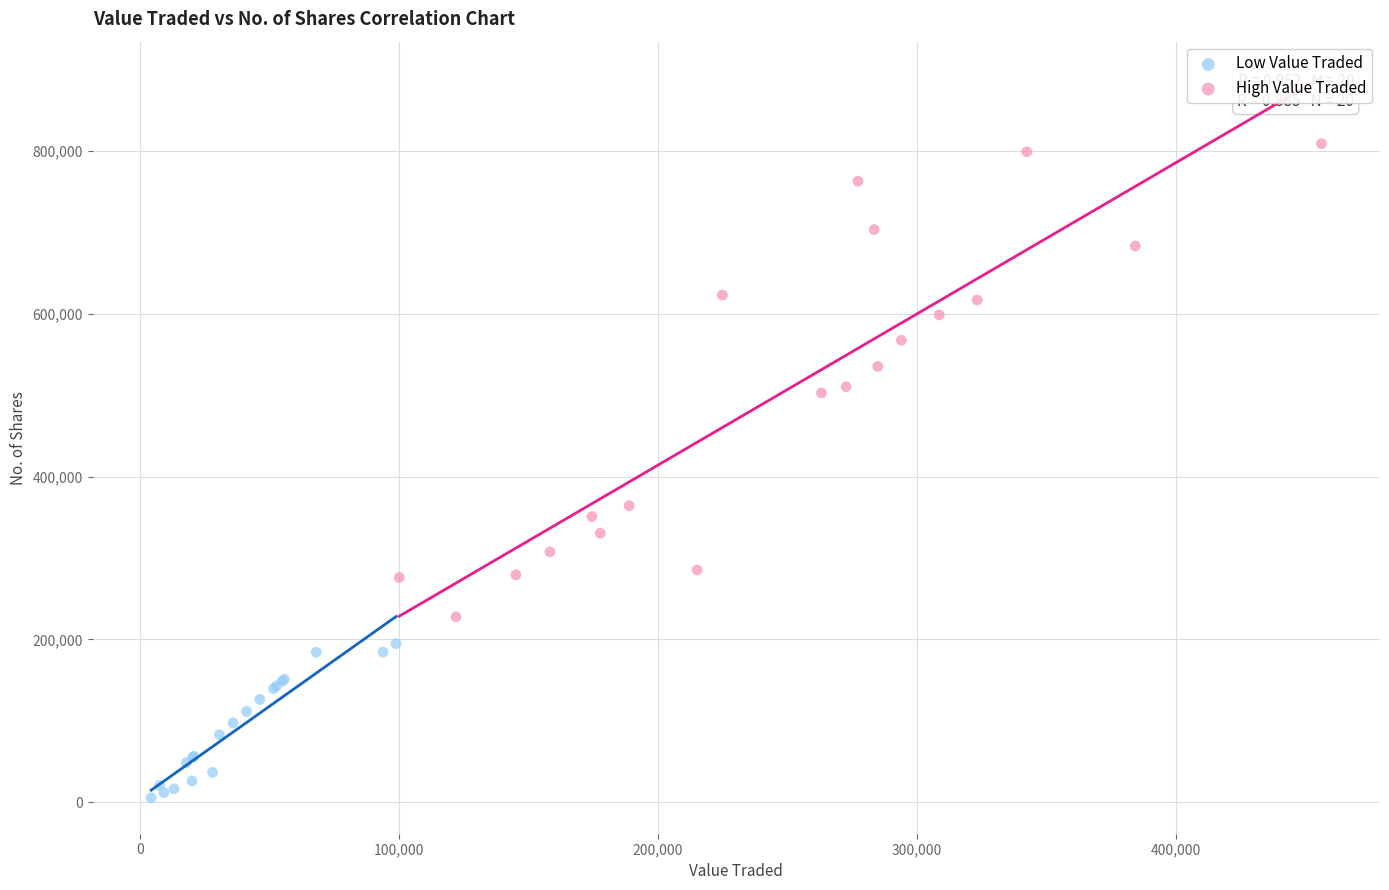

Which series contains the lowest Y value?

Low Value Traded